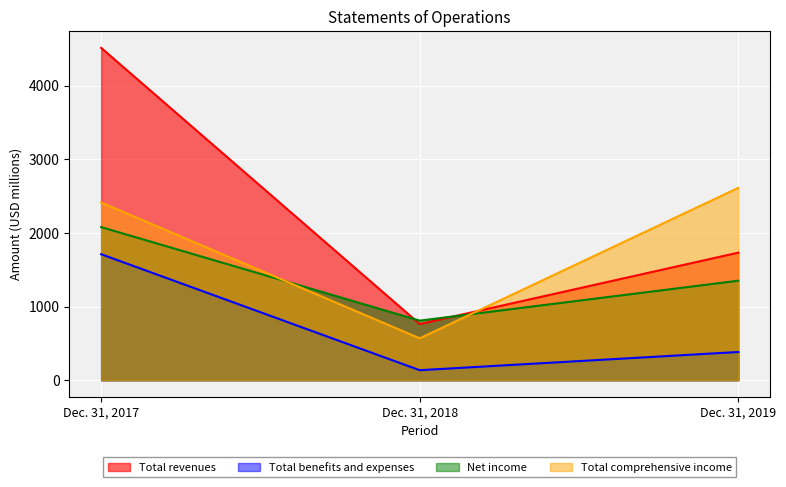

Rank the categories by Total revenues value from lowest to highest.

Dec. 31, 2018, Dec. 31, 2019, Dec. 31, 2017